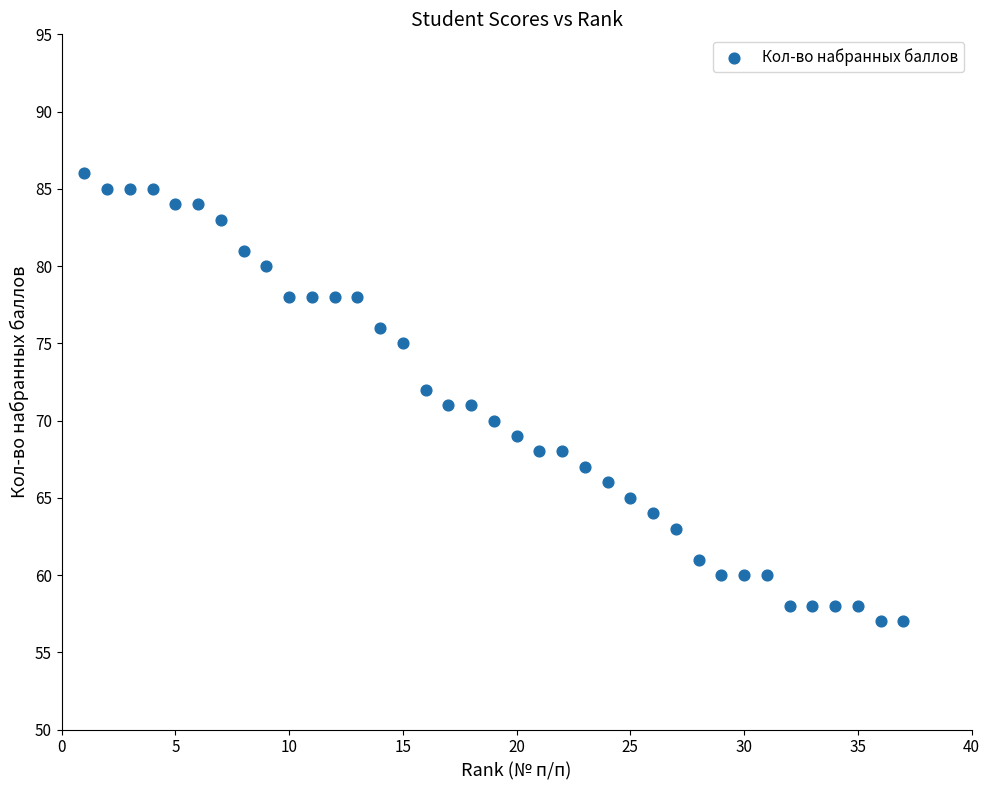

What is the range of Y values (max minus min)?

29